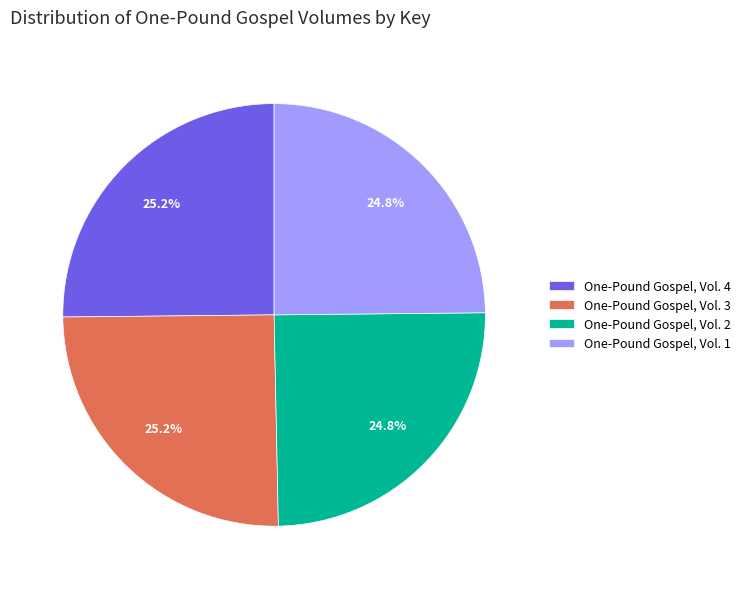

What is the ratio of the value at One-Pound Gospel, Vol. 1 to the value at One-Pound Gospel, Vol. 3?

1.0